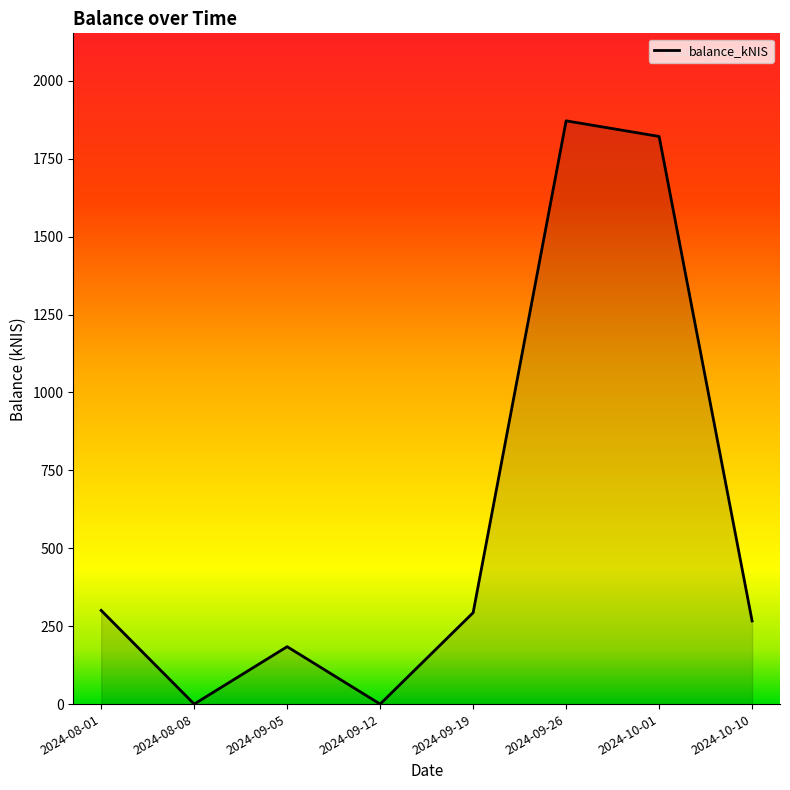

Which label corresponds to the largest value in the chart?

2024-09-26